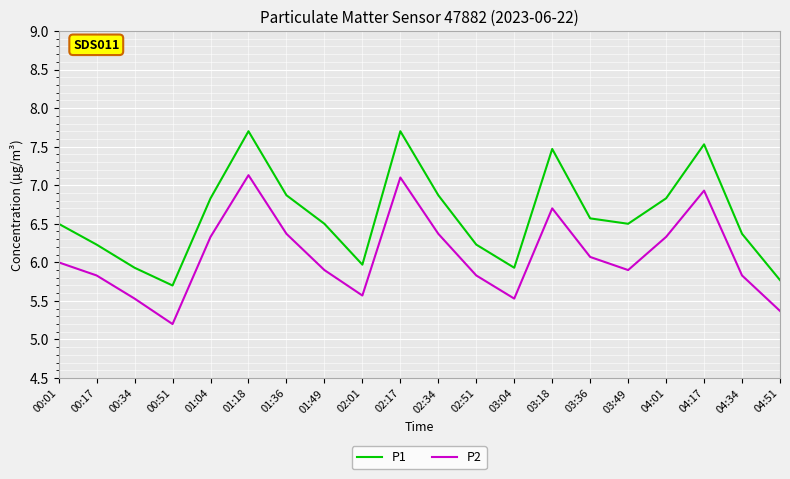

Reading left to right, transcribe all the data shown in this chart.

P1: 00:01=6.5	00:17=6.2	00:34=5.9	00:51=5.7	01:04=6.8	01:18=7.7	01:36=6.9	01:49=6.5	02:01=6.0	02:17=7.7	02:34=6.9	02:51=6.2	03:04=5.9	03:18=7.5	03:36=6.6	03:49=6.5	04:01=6.8	04:17=7.5	04:34=6.4	04:51=5.8
P2: 00:01=6.0	00:17=5.8	00:34=5.5	00:51=5.2	01:04=6.3	01:18=7.1	01:36=6.4	01:49=5.9	02:01=5.6	02:17=7.1	02:34=6.4	02:51=5.8	03:04=5.5	03:18=6.7	03:36=6.1	03:49=5.9	04:01=6.3	04:17=6.9	04:34=5.8	04:51=5.4